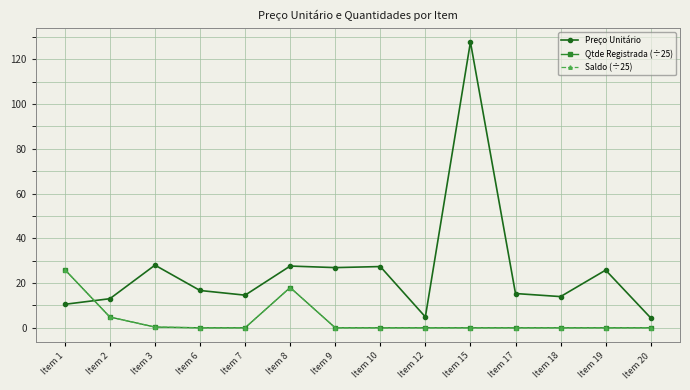

Does the chart have visible grid lines?

Yes